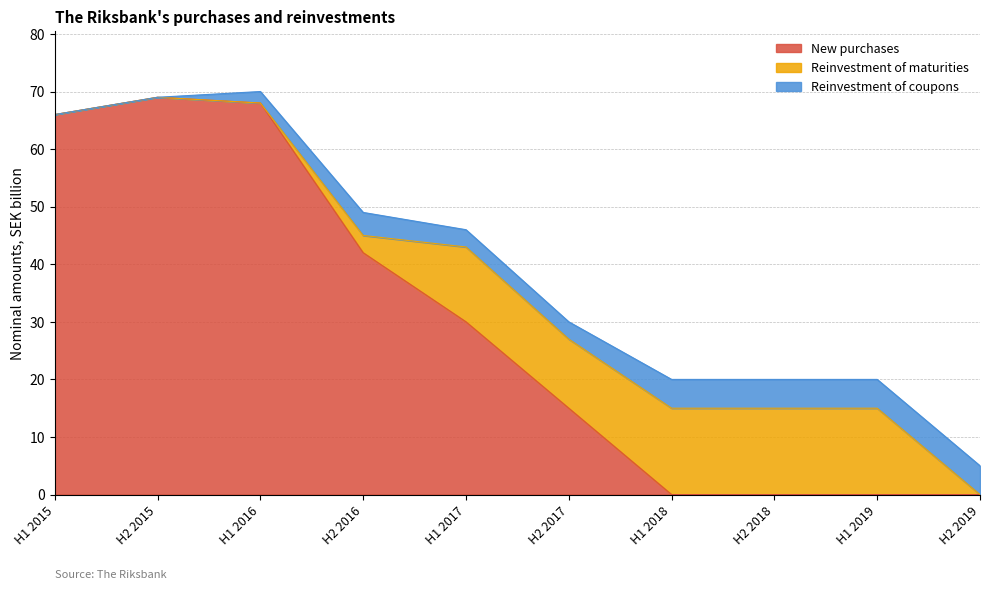

What is the label of the 2nd point from the left?

H2 2015